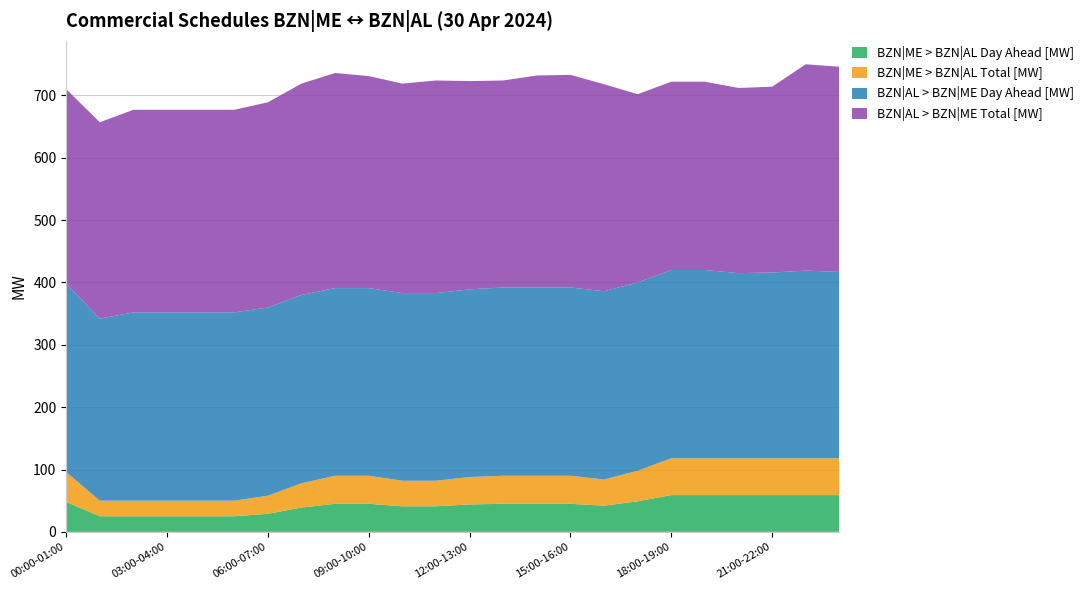

Reading right to left, transcribe all the data shown in this chart.

BZN|ME > BZN|AL Day Ahead [MW]: 23:00-00:00=59	22:00-23:00=59	21:00-22:00=59	20:00-21:00=59	19:00-20:00=59	18:00-19:00=59	17:00-18:00=49	16:00-17:00=42	15:00-16:00=45	14:00-15:00=45	13:00-14:00=45	12:00-13:00=44	11:00-12:00=41	10:00-11:00=41	09:00-10:00=45	08:00-09:00=45	07:00-08:00=39	06:00-07:00=29	05:00-06:00=25	04:00-05:00=25	03:00-04:00=25	02:00-03:00=25	01:00-02:00=25	00:00-01:00=48
BZN|ME > BZN|AL Total [MW]: 23:00-00:00=59	22:00-23:00=59	21:00-22:00=59	20:00-21:00=59	19:00-20:00=59	18:00-19:00=59	17:00-18:00=49	16:00-17:00=42	15:00-16:00=45	14:00-15:00=45	13:00-14:00=45	12:00-13:00=44	11:00-12:00=41	10:00-11:00=41	09:00-10:00=45	08:00-09:00=45	07:00-08:00=39	06:00-07:00=29	05:00-06:00=25	04:00-05:00=25	03:00-04:00=25	02:00-03:00=25	01:00-02:00=25	00:00-01:00=48
BZN|AL > BZN|ME Day Ahead [MW]: 23:00-00:00=299	22:00-23:00=301	21:00-22:00=298	20:00-21:00=297	19:00-20:00=302	18:00-19:00=302	17:00-18:00=302	16:00-17:00=302	15:00-16:00=302	14:00-15:00=302	13:00-14:00=302	12:00-13:00=301	11:00-12:00=301	10:00-11:00=301	09:00-10:00=301	08:00-09:00=301	07:00-08:00=302	06:00-07:00=302	05:00-06:00=302	04:00-05:00=302	03:00-04:00=302	02:00-03:00=302	01:00-02:00=292	00:00-01:00=302
BZN|AL > BZN|ME Total [MW]: 23:00-00:00=329	22:00-23:00=331	21:00-22:00=298	20:00-21:00=297	19:00-20:00=302	18:00-19:00=302	17:00-18:00=302	16:00-17:00=332	15:00-16:00=341	14:00-15:00=340	13:00-14:00=332	12:00-13:00=334	11:00-12:00=341	10:00-11:00=336	09:00-10:00=340	08:00-09:00=345	07:00-08:00=339	06:00-07:00=329	05:00-06:00=325	04:00-05:00=325	03:00-04:00=325	02:00-03:00=325	01:00-02:00=315	00:00-01:00=312